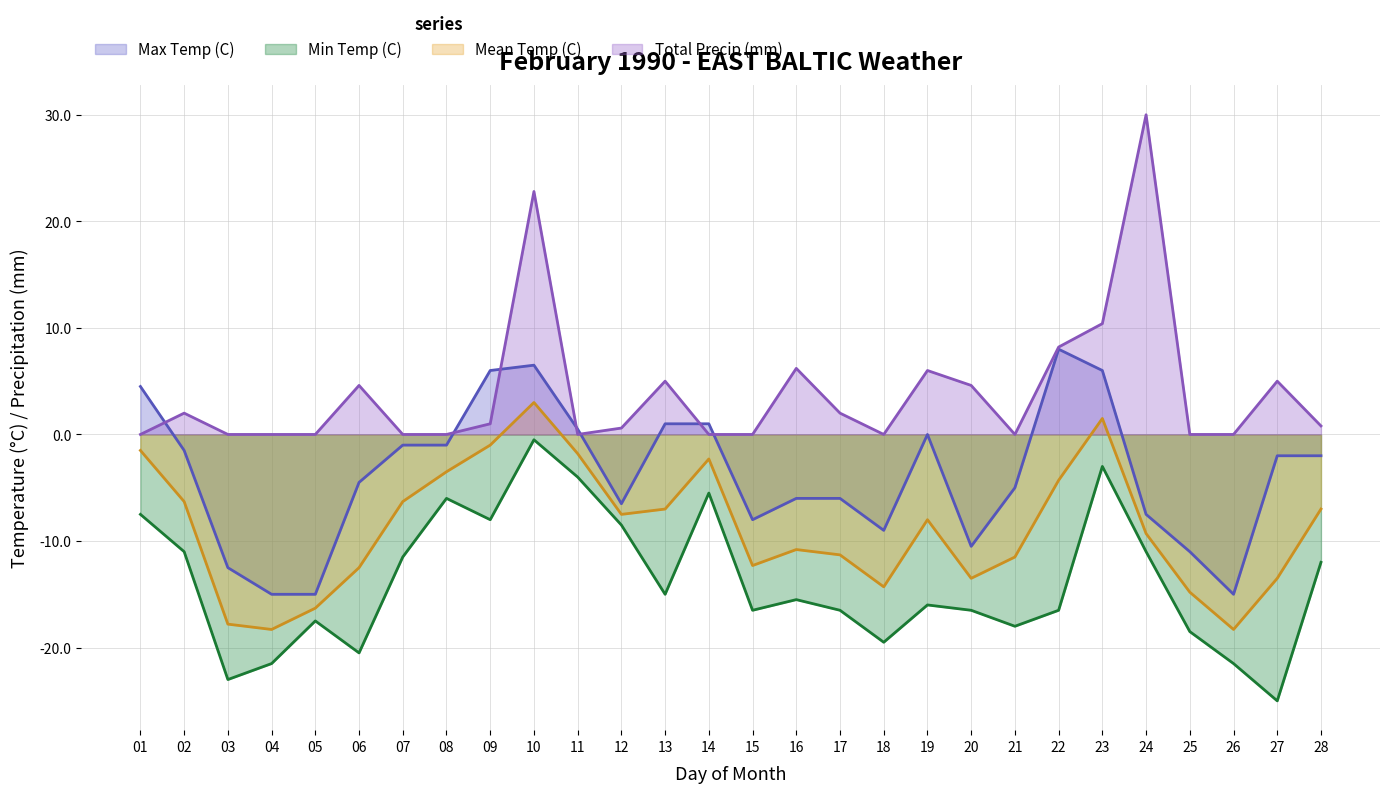

True or false: Total Precip (mm) has a value of 4.6 at 20.

True